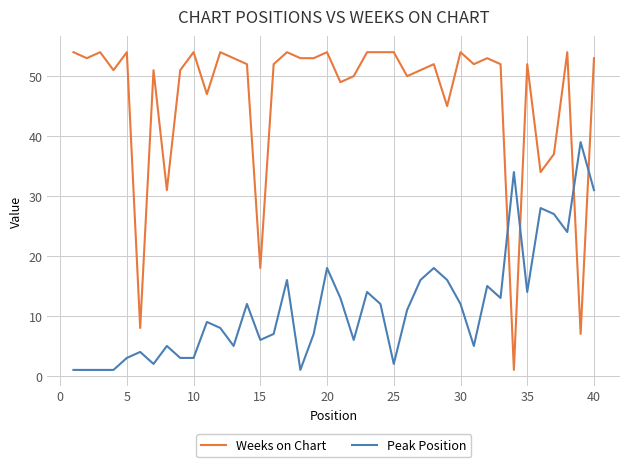

Which series has the largest total across all categories?

Weeks on Chart